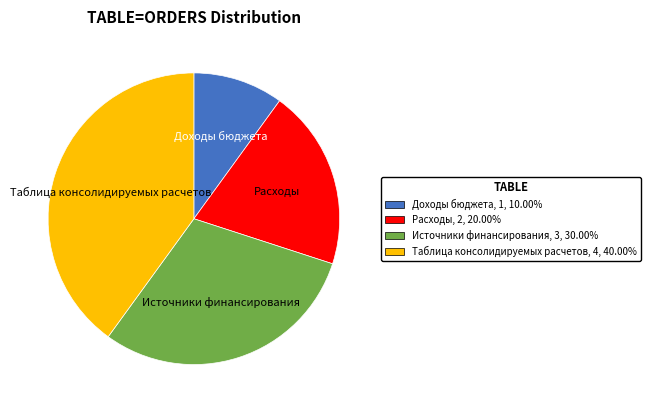

Rank the categories by value from lowest to highest.

Доходы бюджета, Расходы, Источники финансирования, Таблица консолидируемых расчетов